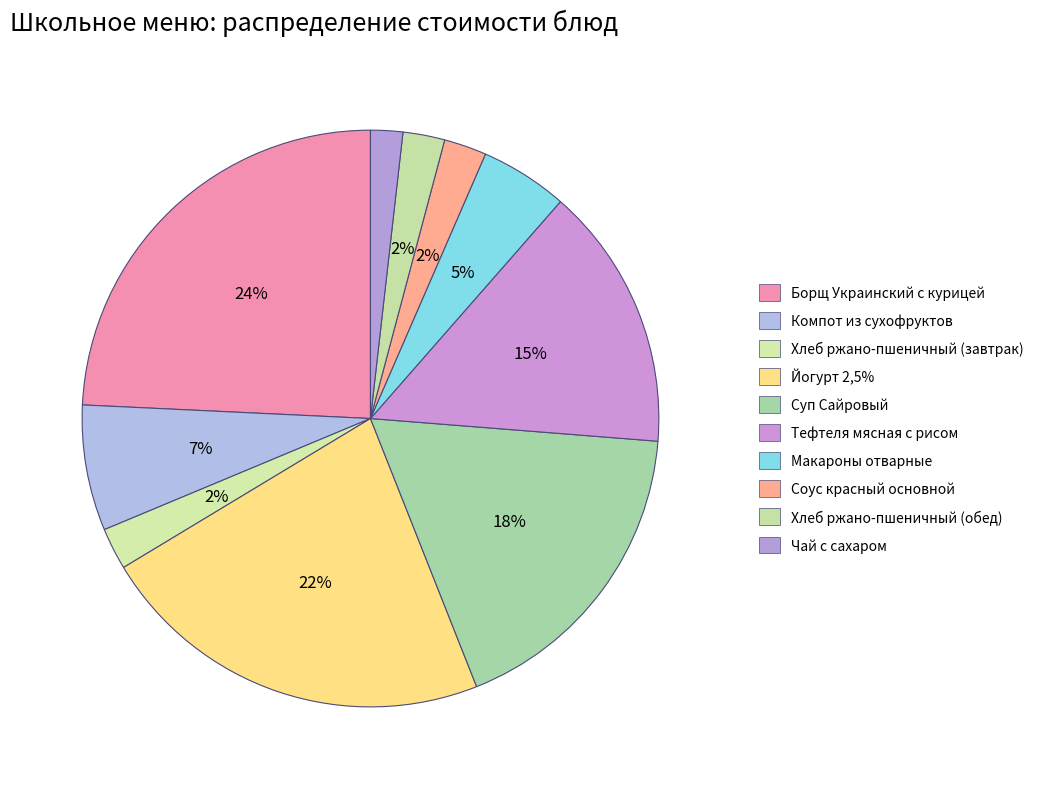

Is it true that Тефтеля мясная с рисом is 25% of the pie?

False